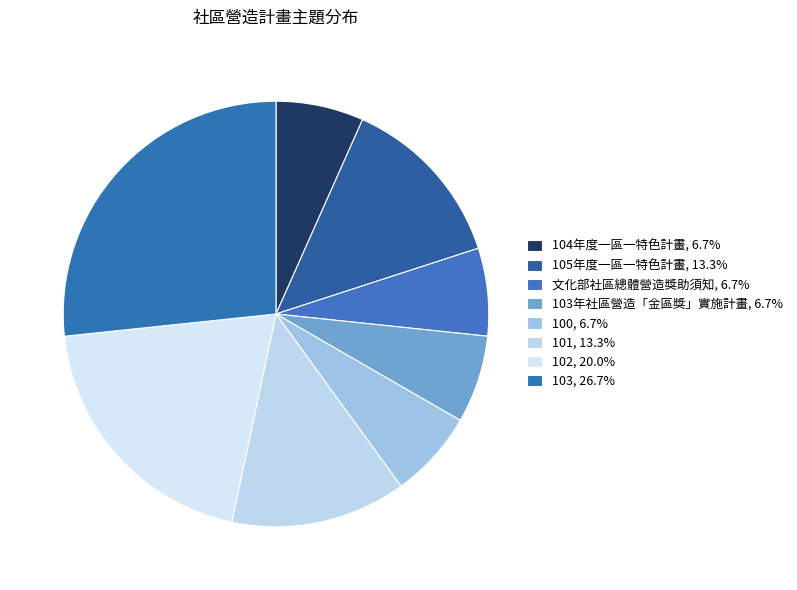

How many slices are in this pie chart?

8